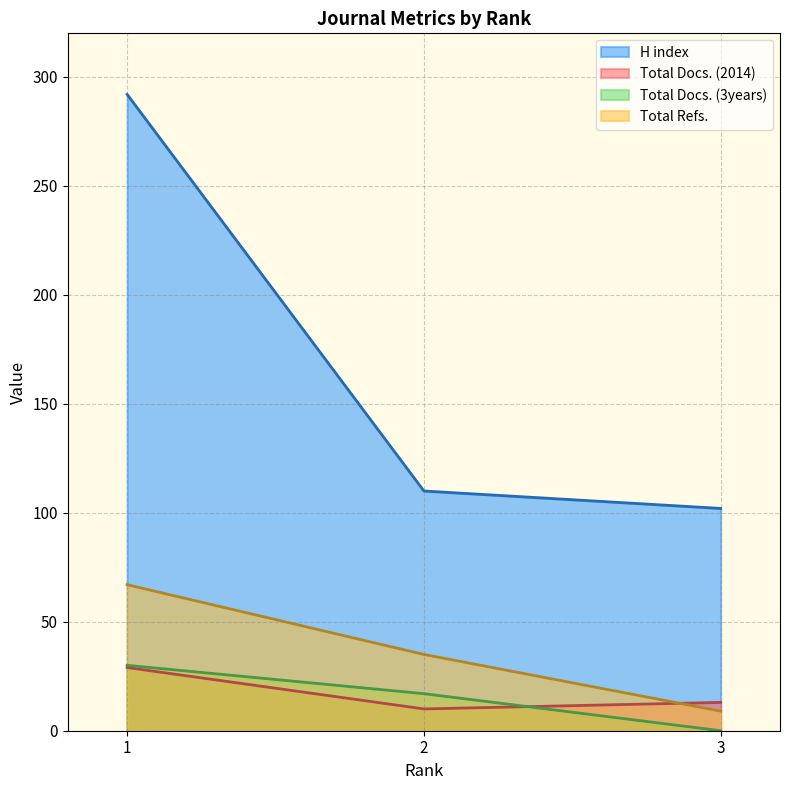

At which label does Total Refs. reach its peak?

1